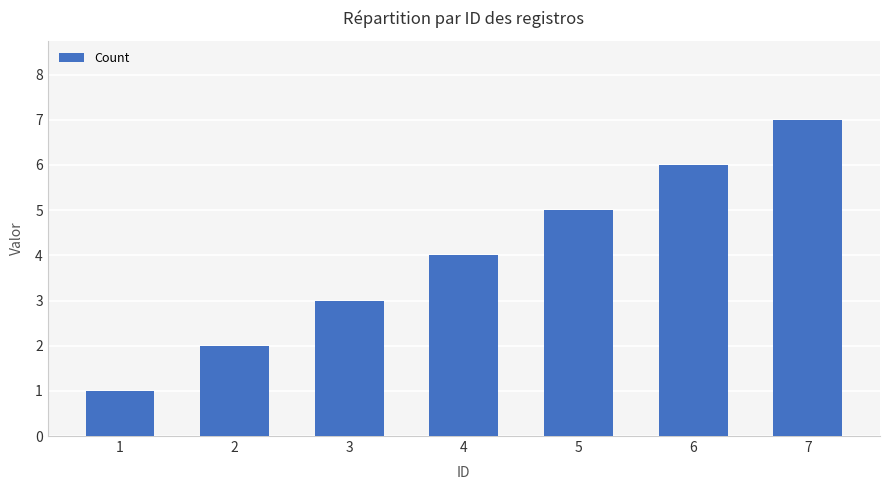

List the labels in order of value, largest first.

7, 6, 5, 4, 3, 2, 1